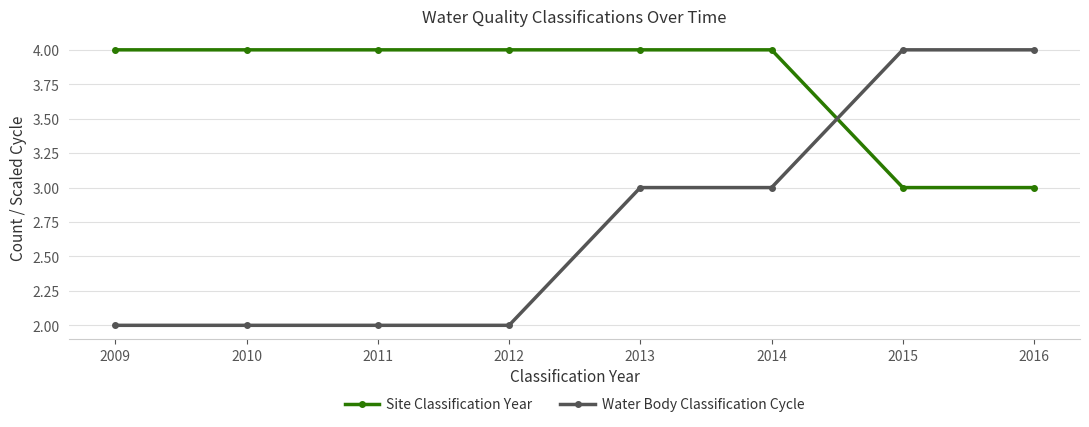

What is the total value across all series at 2015?

7